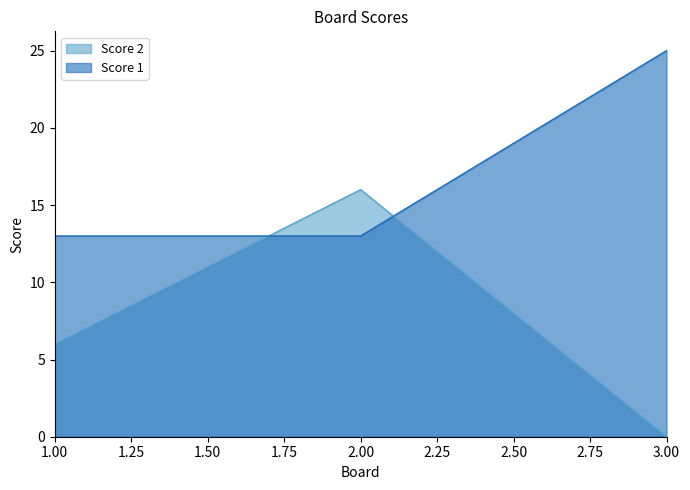

At which label is Score 1 closest to 19?

1